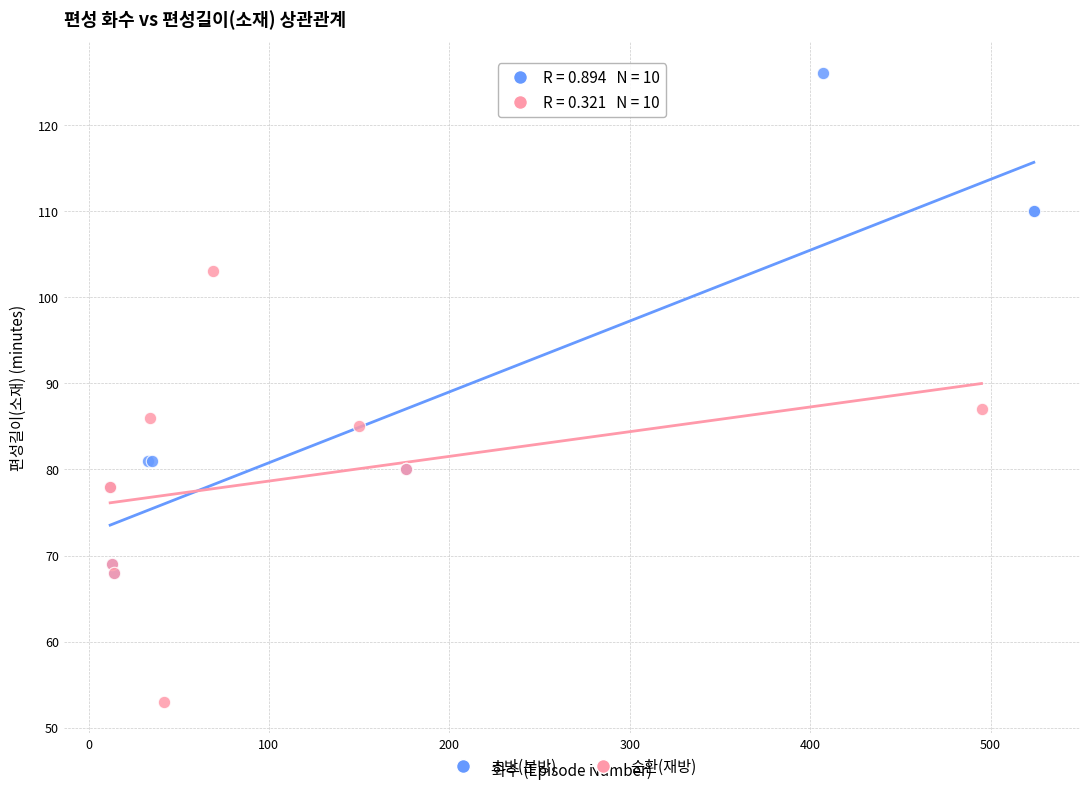

Which series contains the highest Y value?

초방(본방)